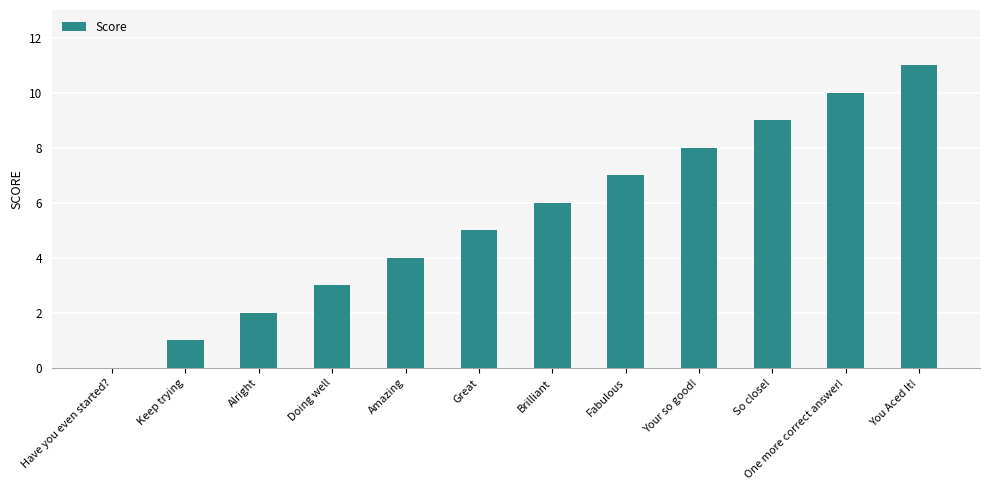

What is the approximate value at Great?

5